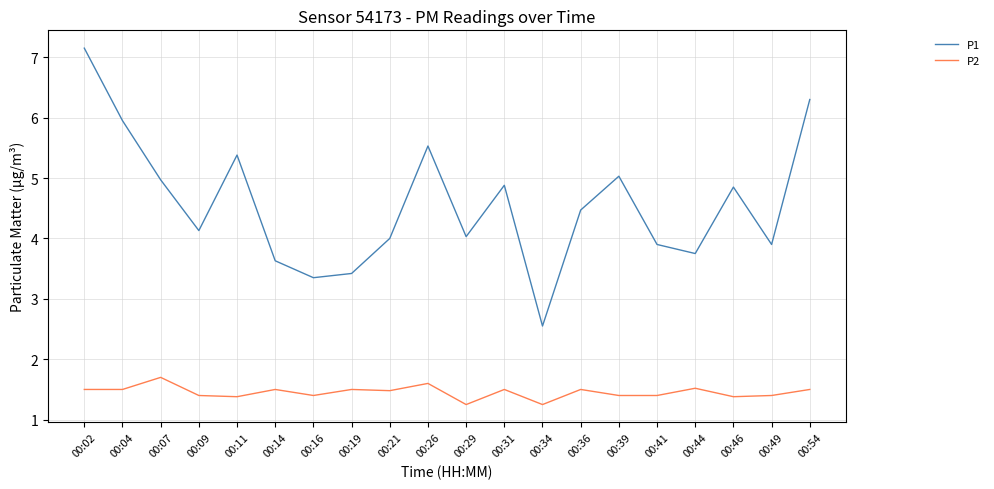

Which category has the lowest value in the P1 series?

00:34